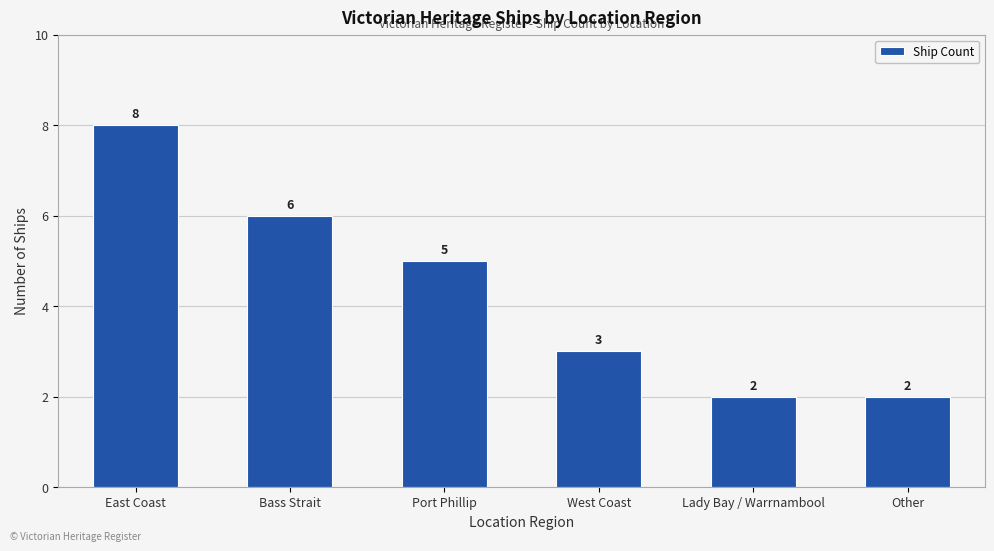

What is the value of the 3rd bar from the left?

5